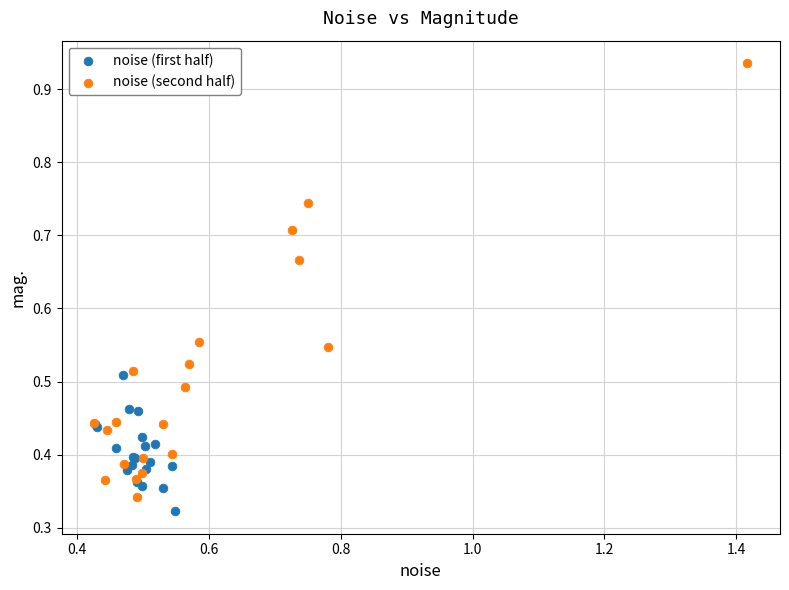

Which series reaches the maximum Y coordinate?

noise (second half)